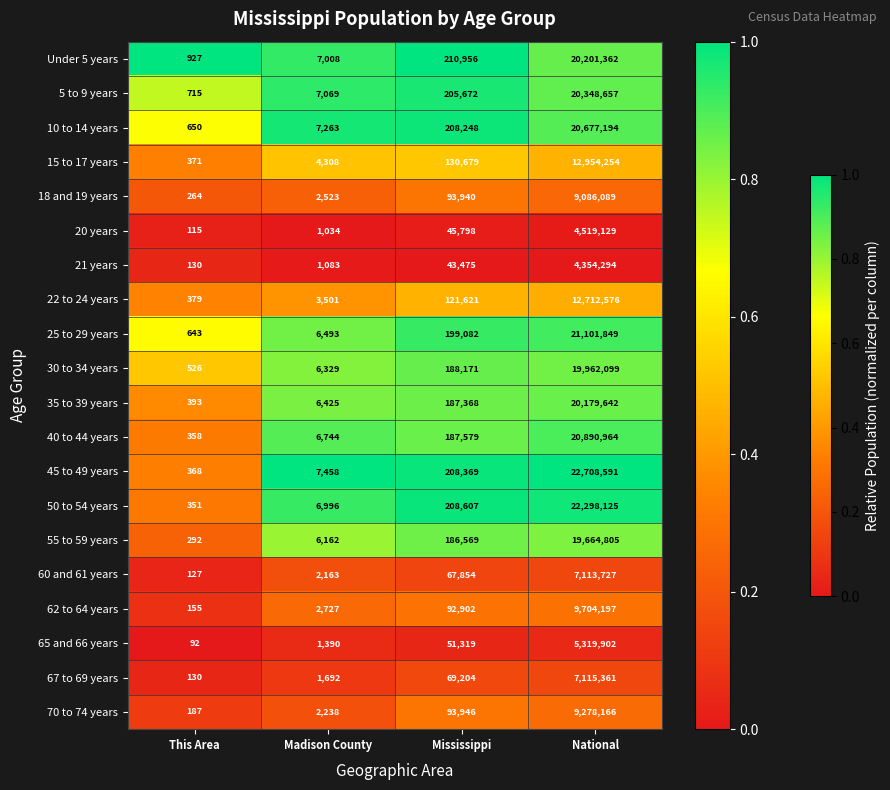

What is the difference between the highest and lowest values at This Area?

835